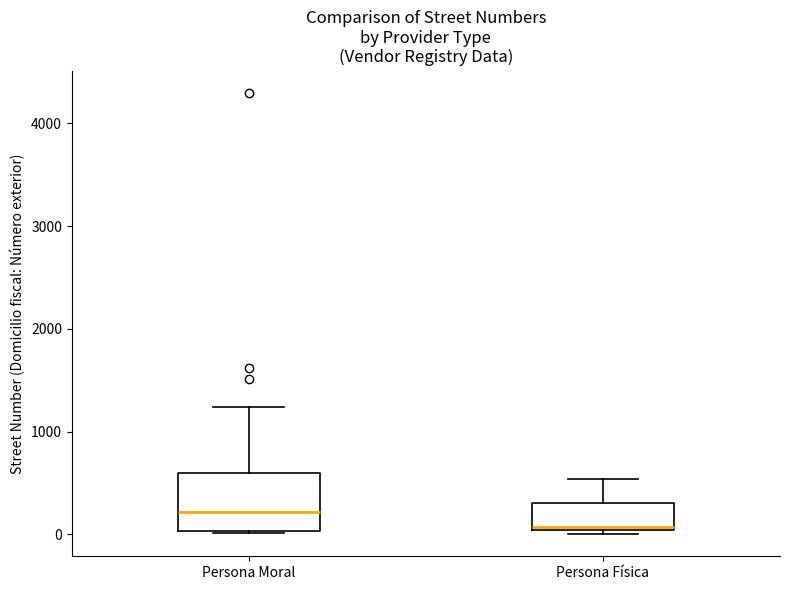

Where does the upper whisker of the box for Persona Moral end on the y-axis? The values are not printed on the chart, so give them approximately, as read against the axis.

1200